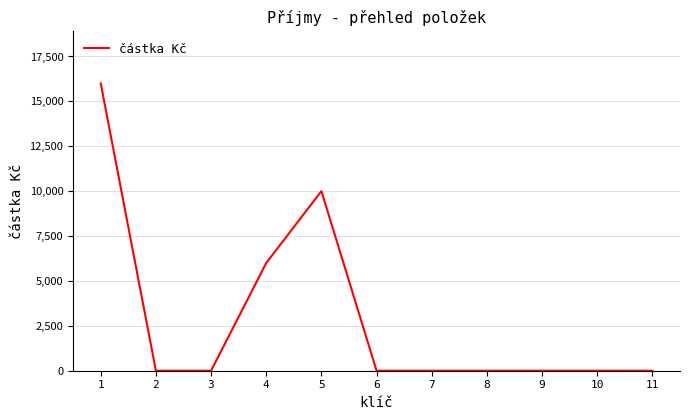

Count the number of data series in this chart.

1